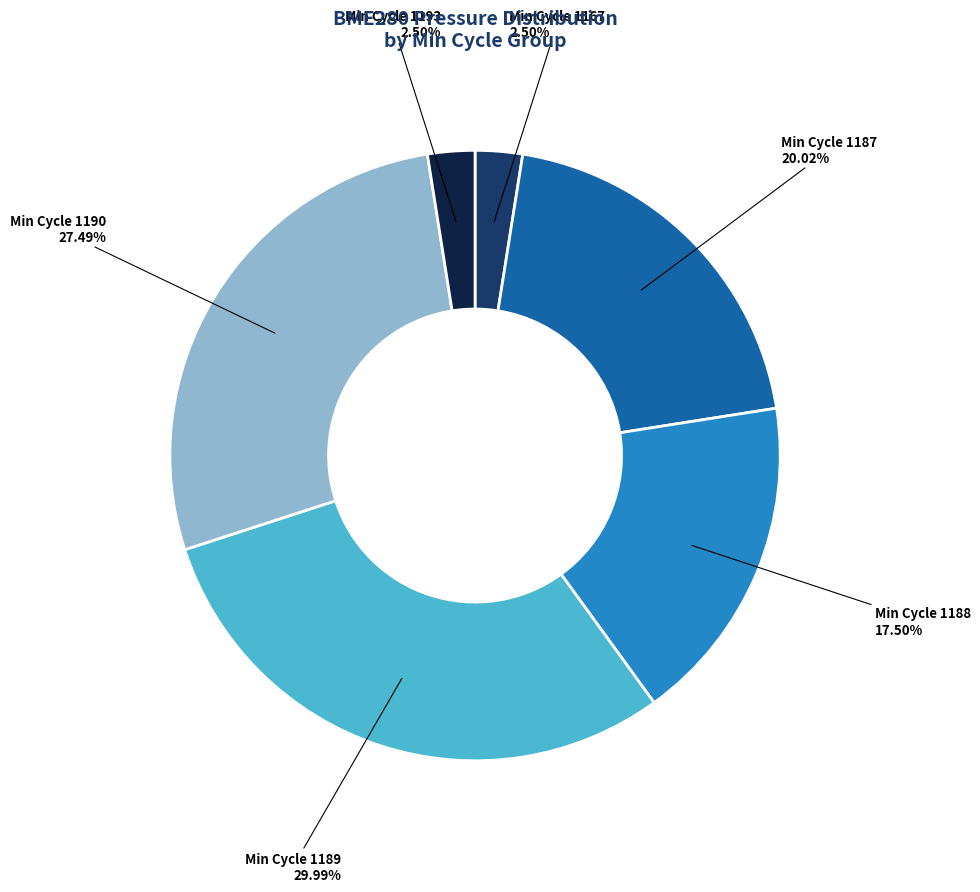

Count the number of slices in the pie.

6